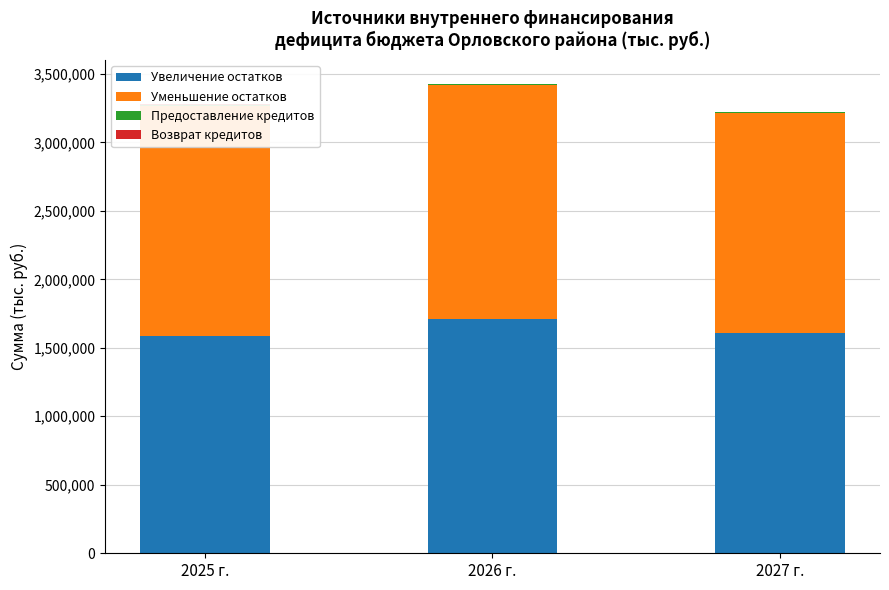

At which category is the sum across all series the highest?

2026 г.